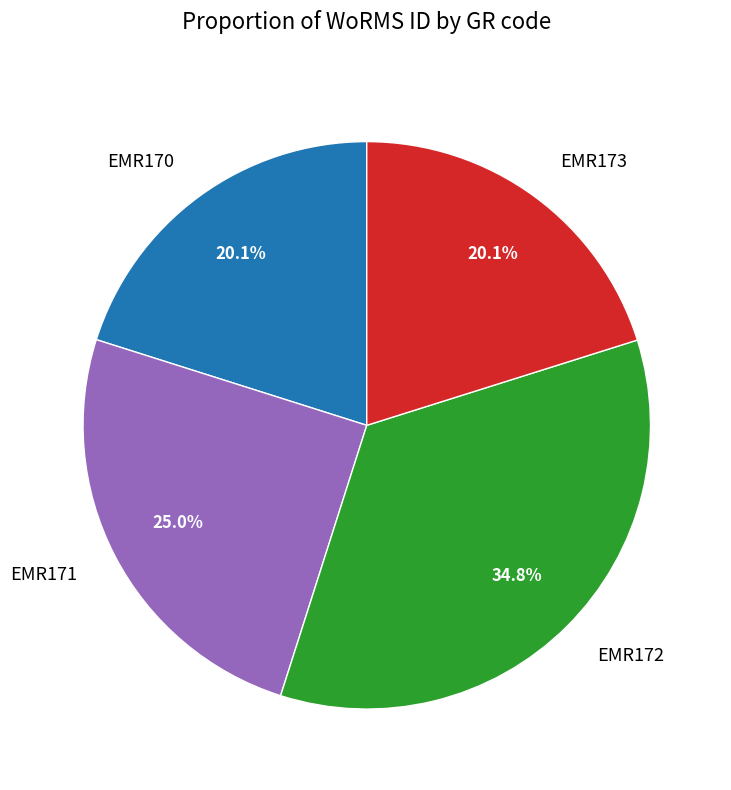

To the nearest percent, what is the difference between the largest and smallest slice percentages?

15%